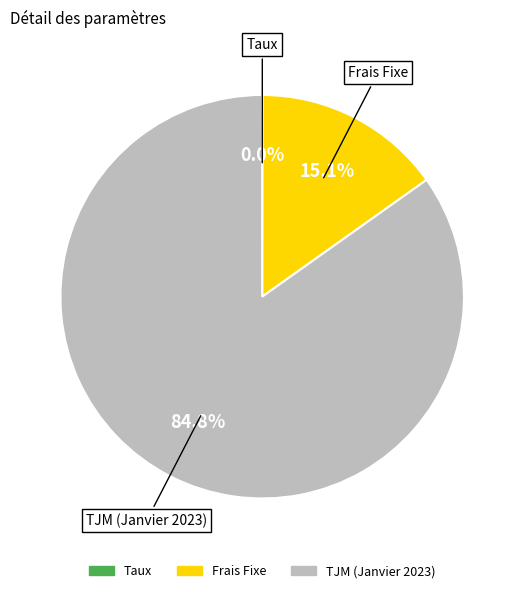

Which slice is the largest?

TJM (Janvier 2023)